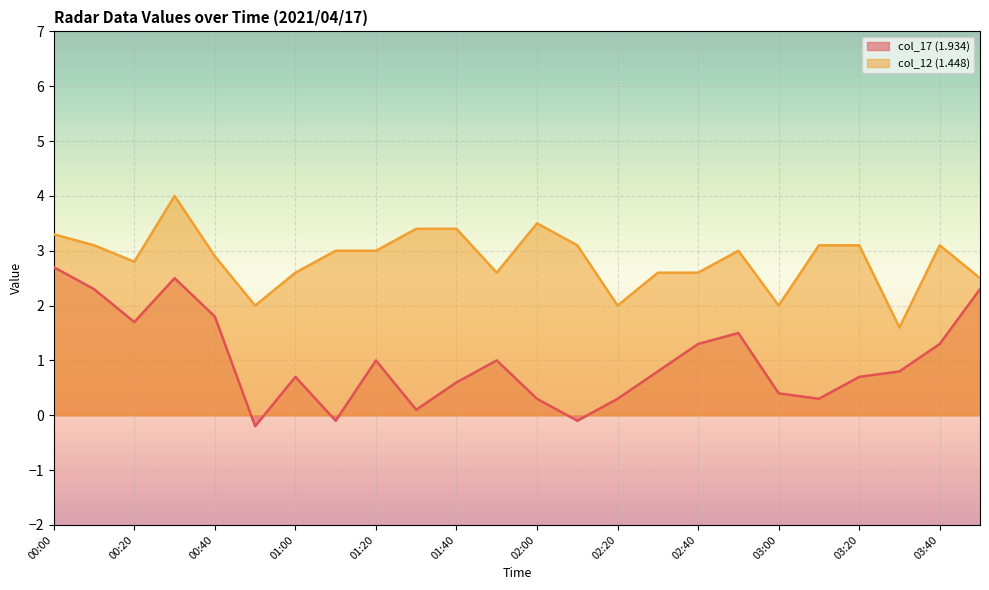

List the series in order of their peak value, lowest first.

col_17 (1.934), col_12 (1.448)